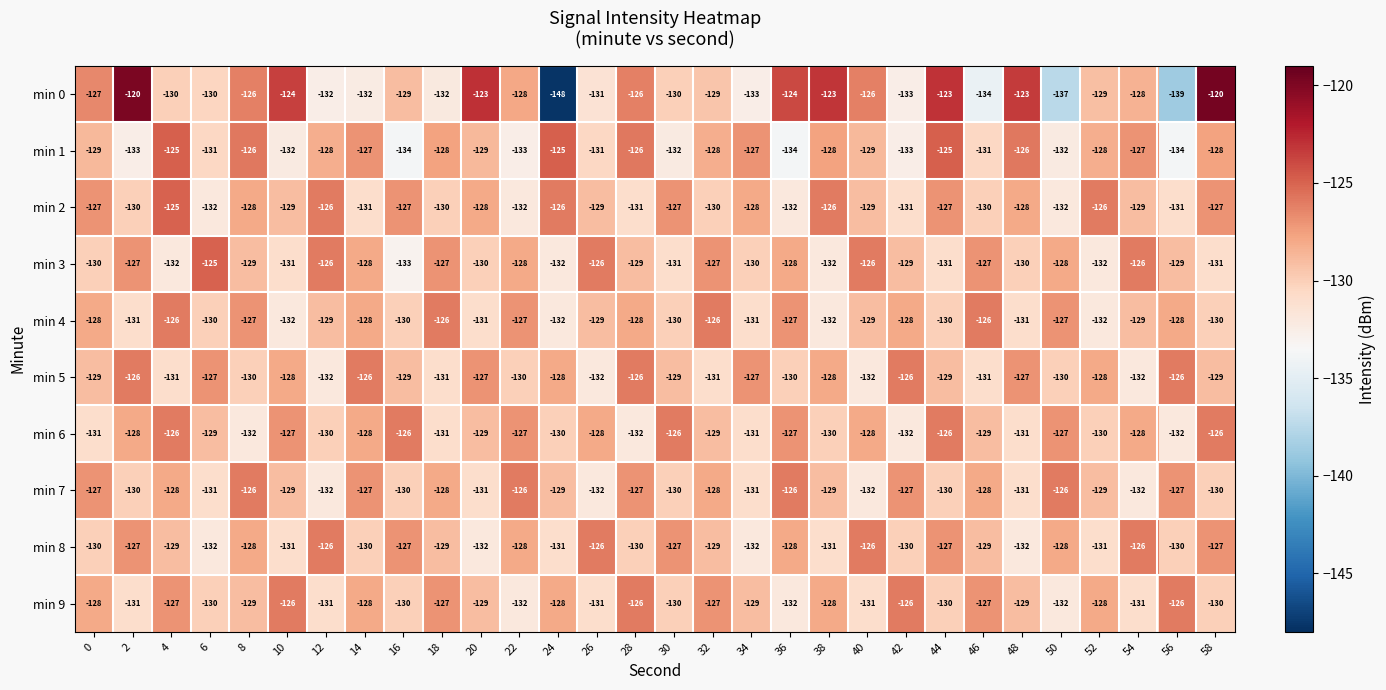

What is the lowest value of the min 2 series?

-132